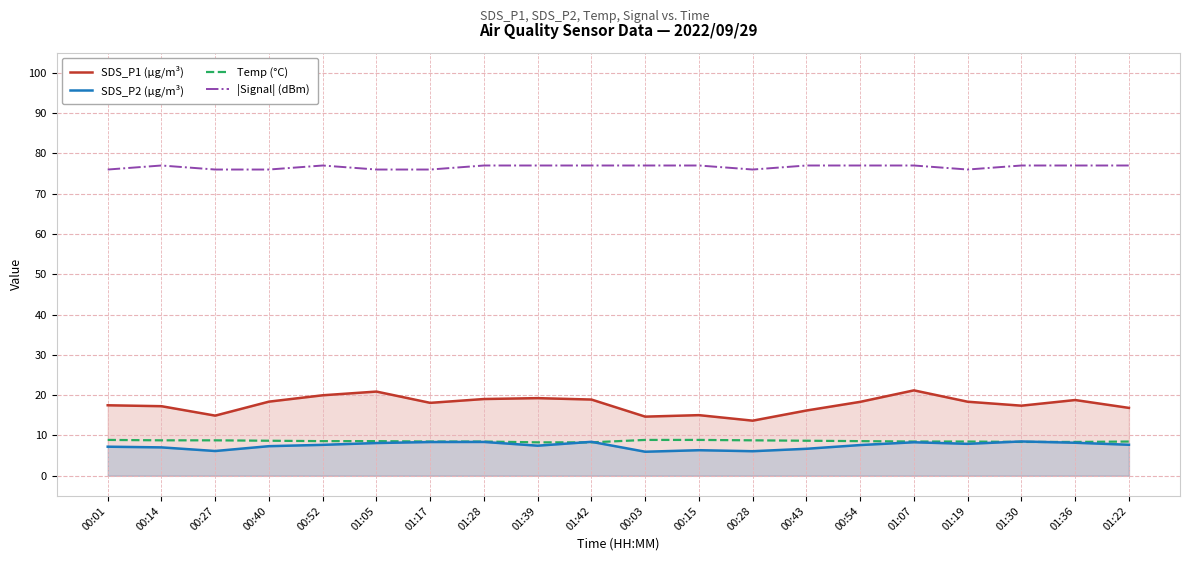

What is the total value across all series at 01:07?

115.0